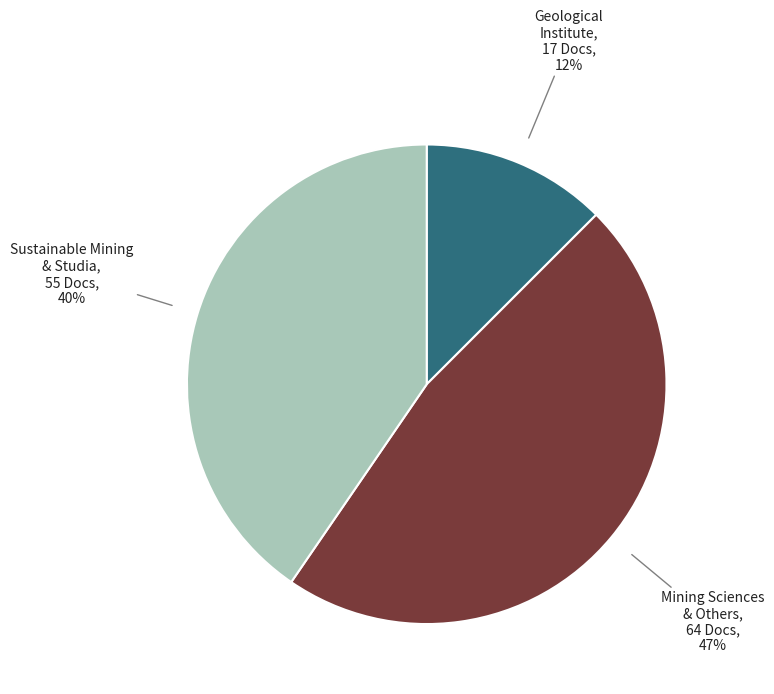

Is there a majority slice in this chart?

No